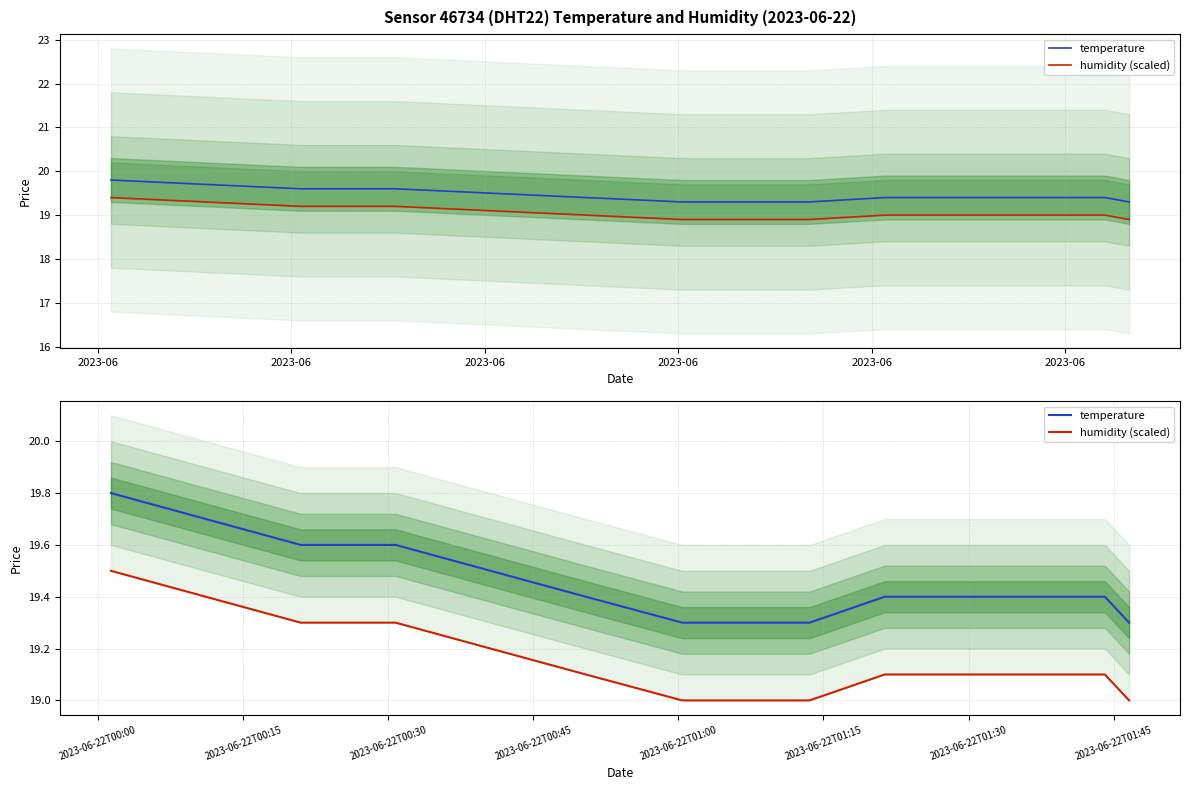

Which label corresponds to the largest value in the chart?

2023-06